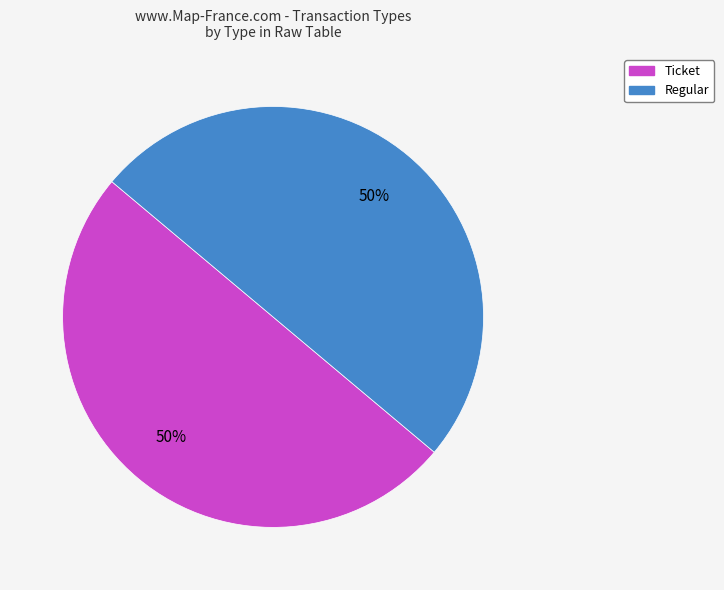

Is the sum of Regular and Ticket greater than half?

Yes